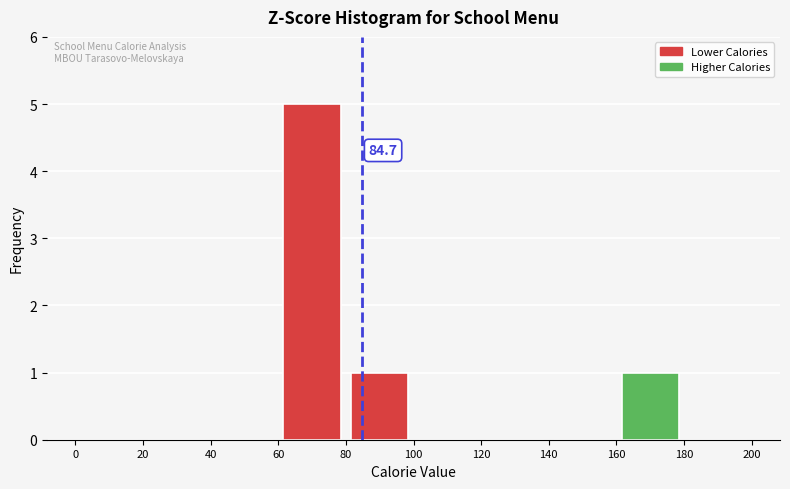

Which range on the x-axis has the tallest bar?

60 to 80